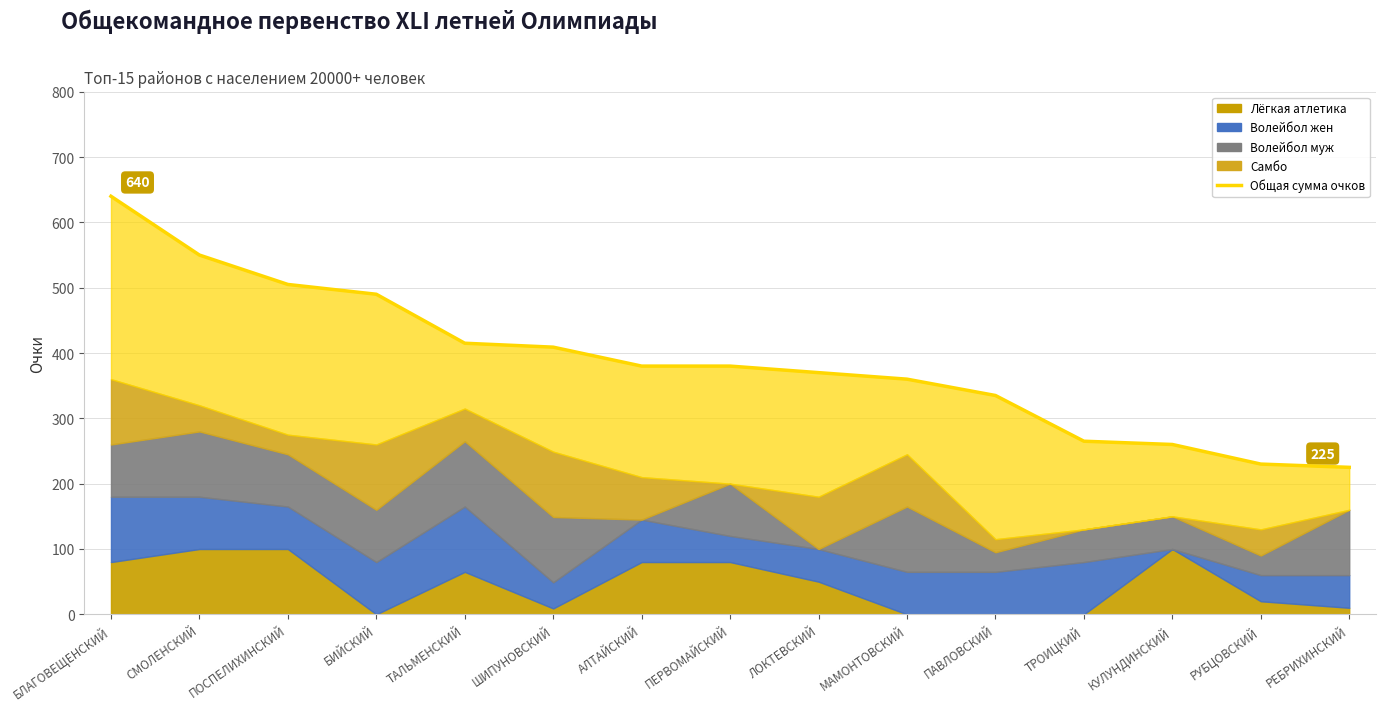

What is the difference between the values at БЛАГОВЕЩЕНСКИЙ and ТРОИЦКИЙ?

375